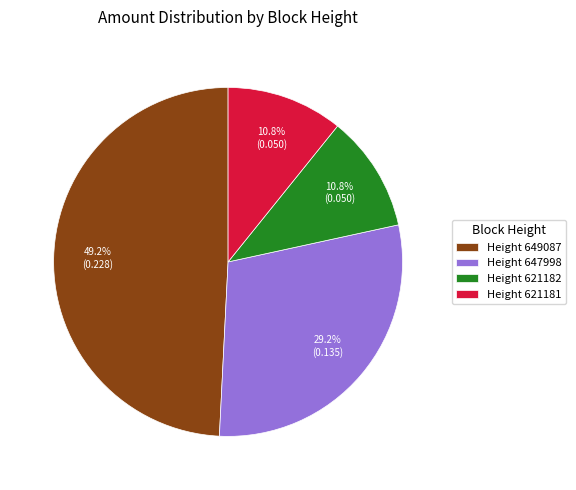

What is the largest slice in the pie chart?

Height 649087